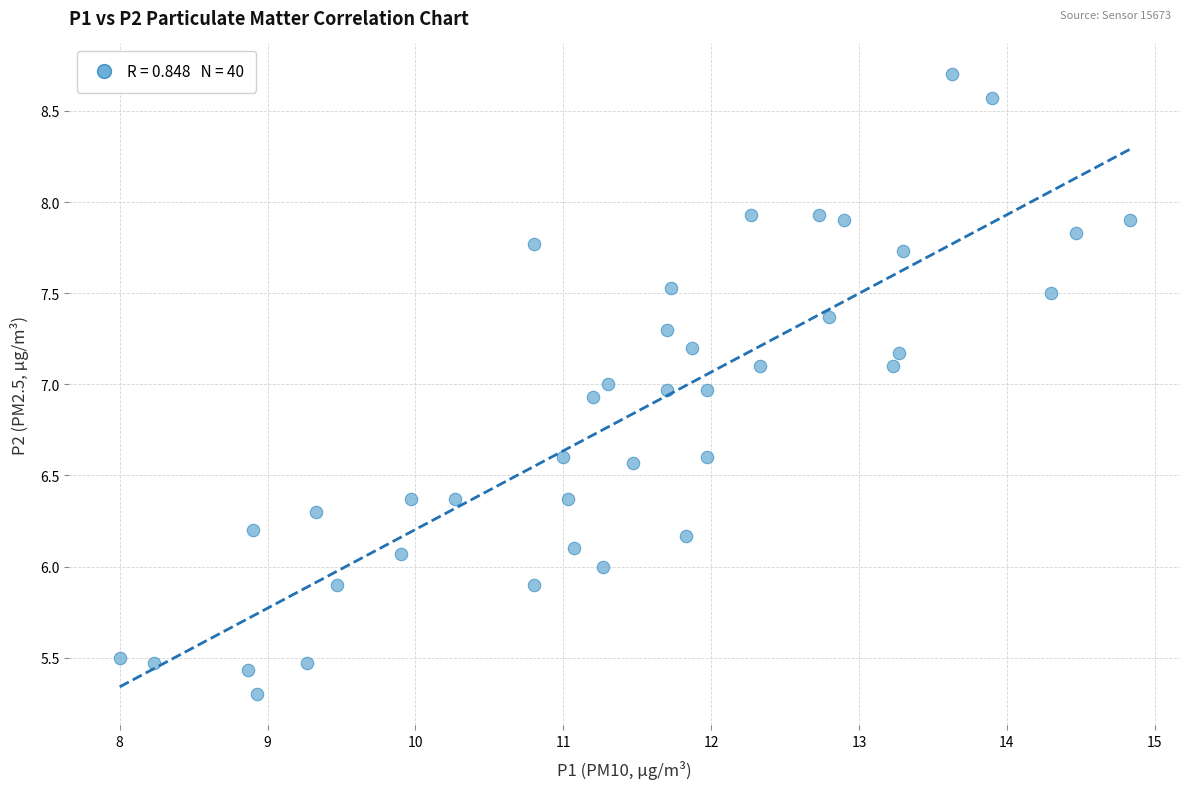

What is the range of X values (max minus min)?

6.8